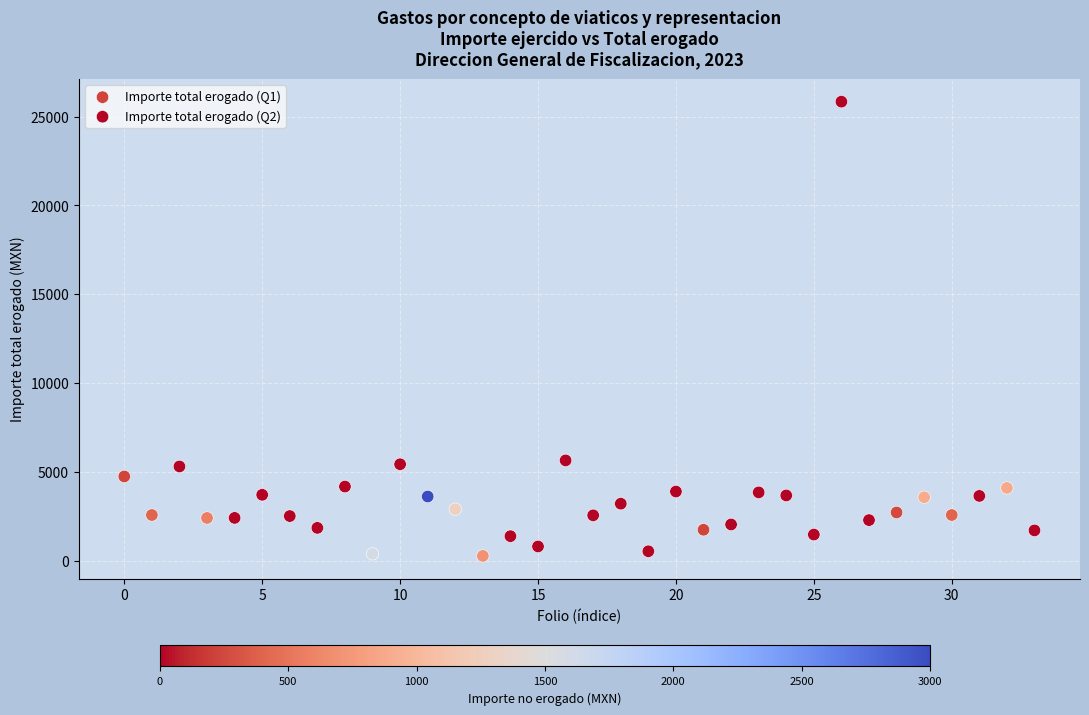

Which series has the widest spread of Y values?

Importe total erogado (Q2)